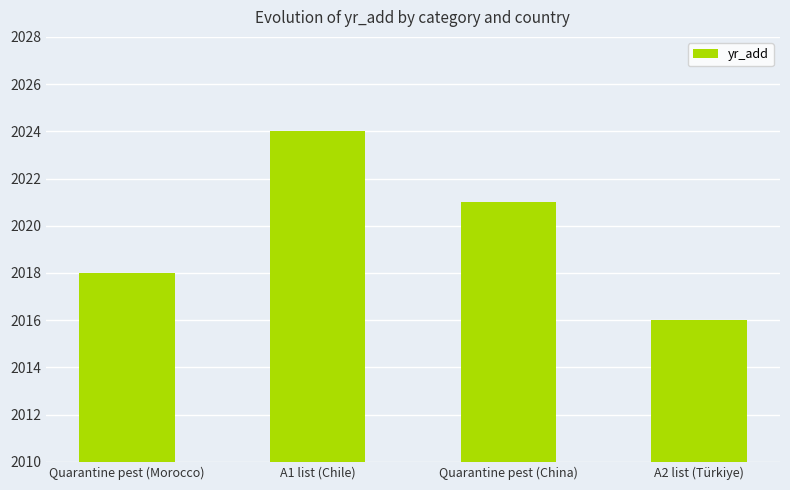

Does the chart contain any negative values?

No